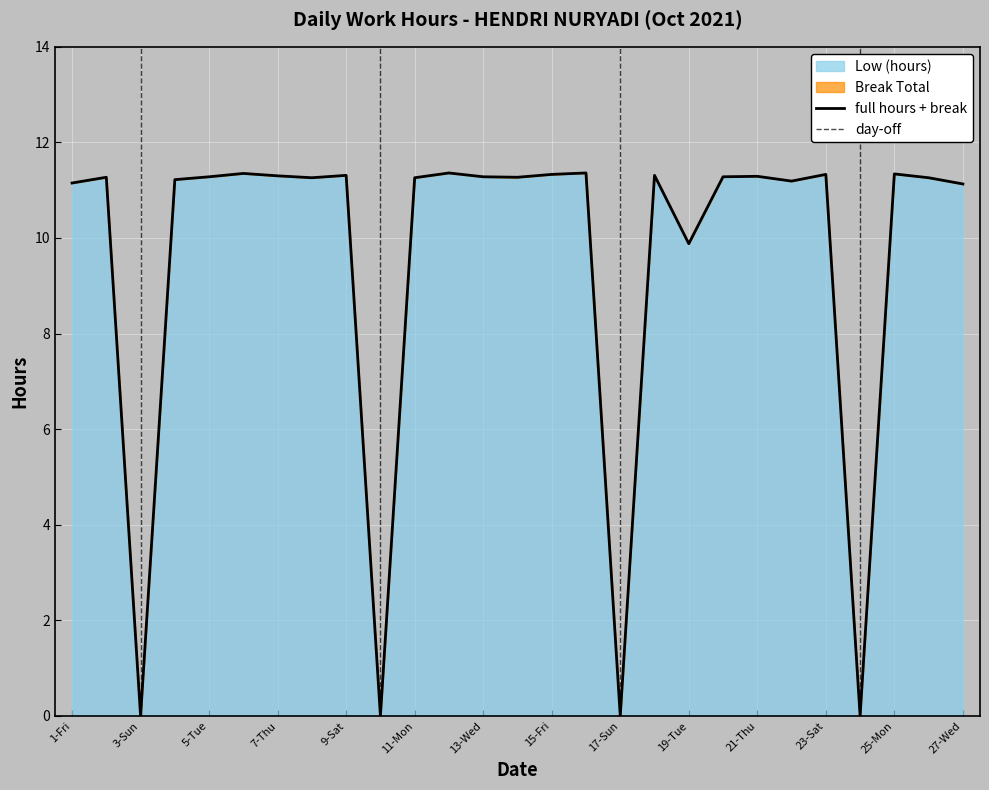

Between 12-Tue and 16-Sat, which is larger?

12-Tue